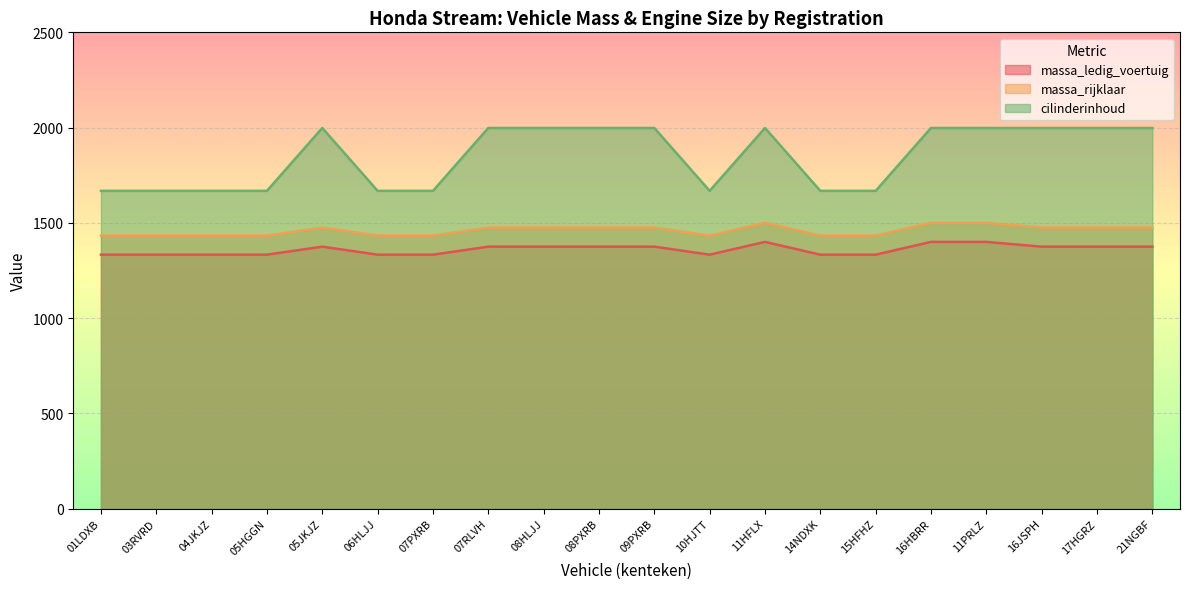

Rank the series at 11PRLZ from lowest to highest value.

massa_ledig_voertuig, massa_rijklaar, cilinderinhoud